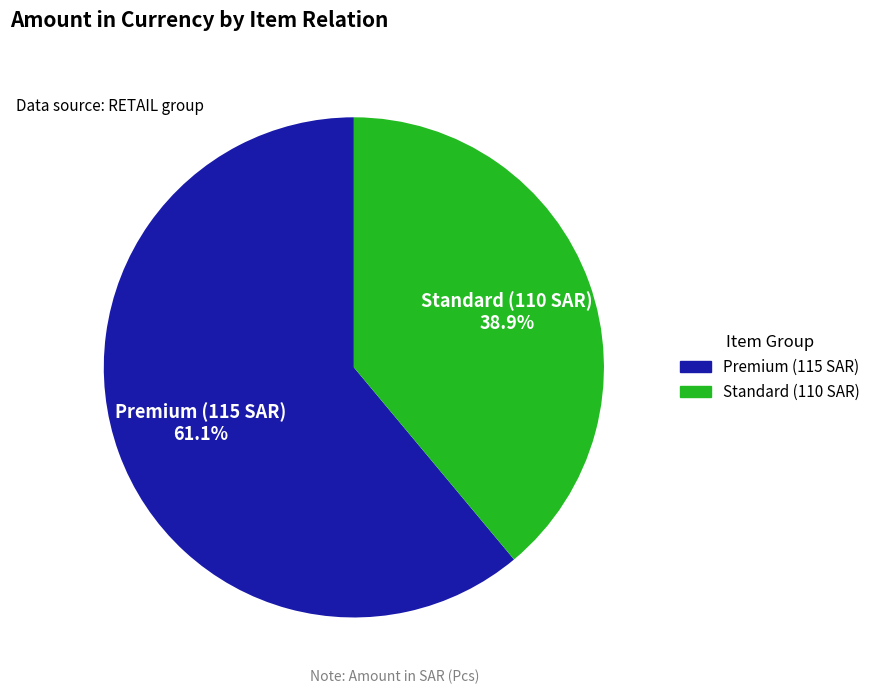

Which has a higher value, Standard (110 SAR) or Premium (115 SAR)?

Premium (115 SAR)